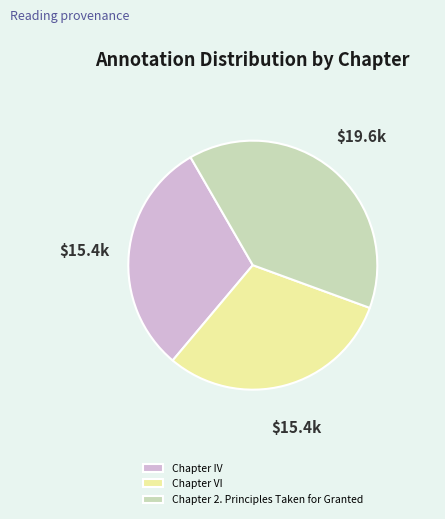

Which category has the biggest portion of the pie?

Chapter 2. Principles Taken for Granted